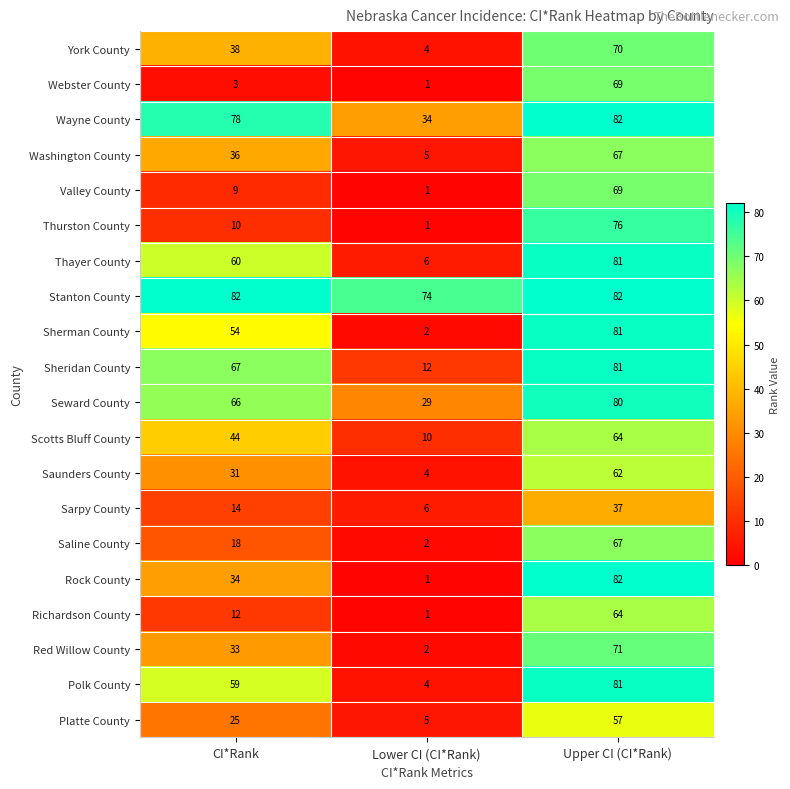

What is the spread (max minus min) of values at Upper CI (CI*Rank)?

45